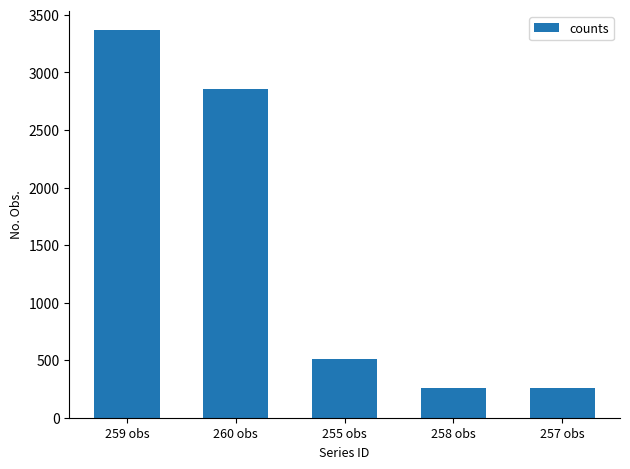

What is the label of the 2nd bar from the left?

260 obs